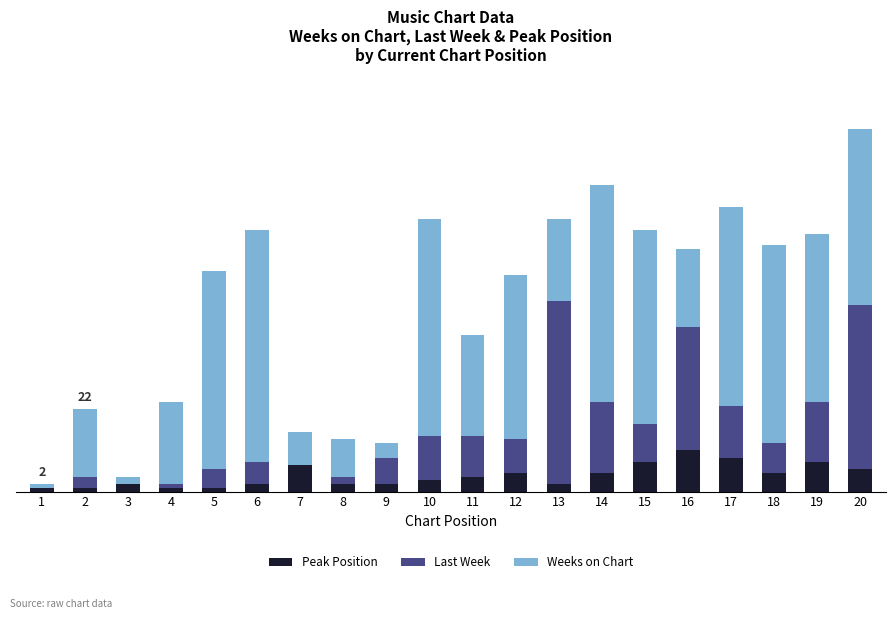

What are all the series names shown in the legend?

Peak Position, Last Week, Weeks on Chart